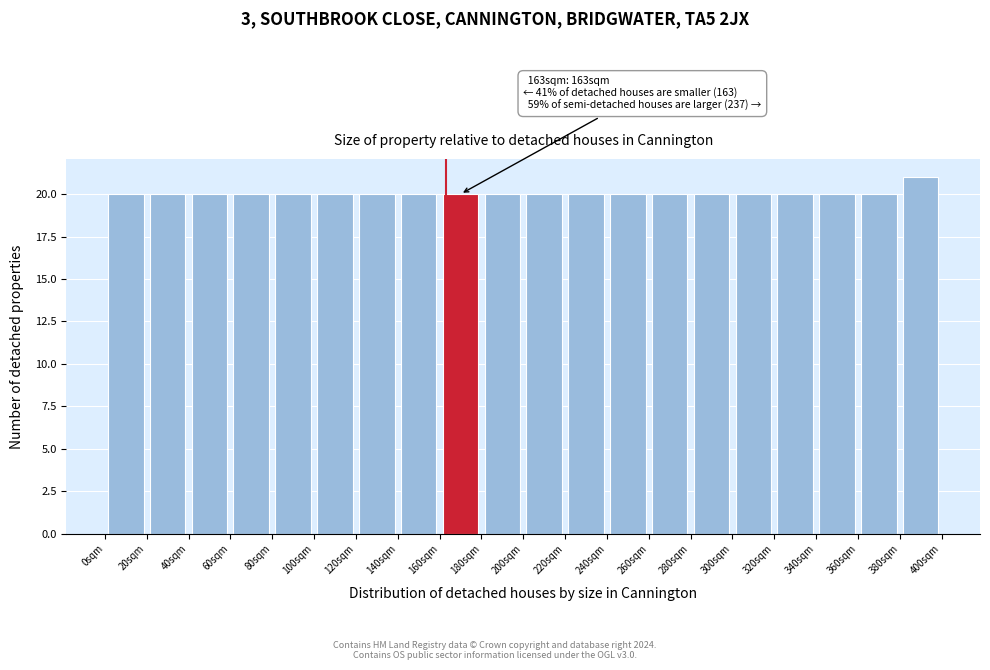

Which range on the x-axis has the tallest bar?

380 to 400